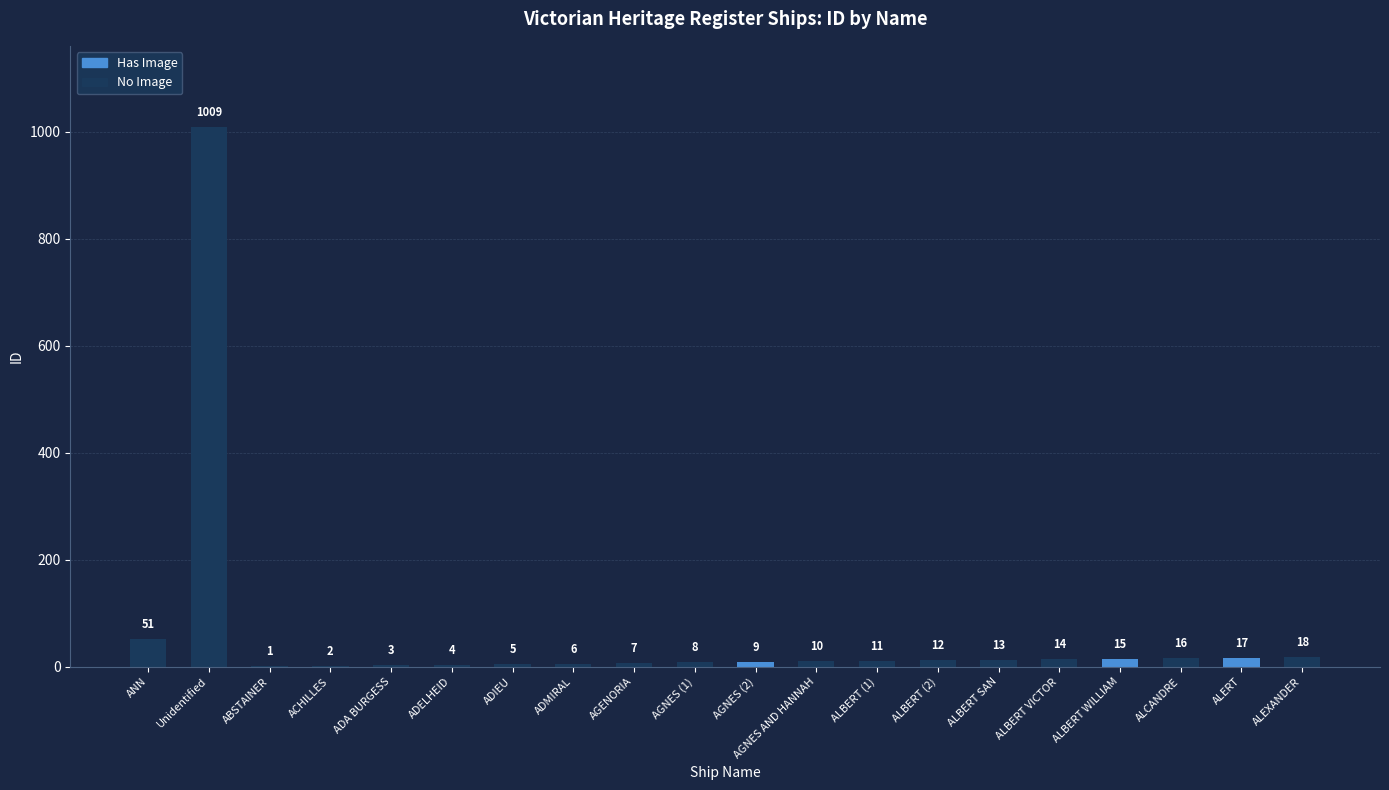

How many categories are shown in the chart?

20